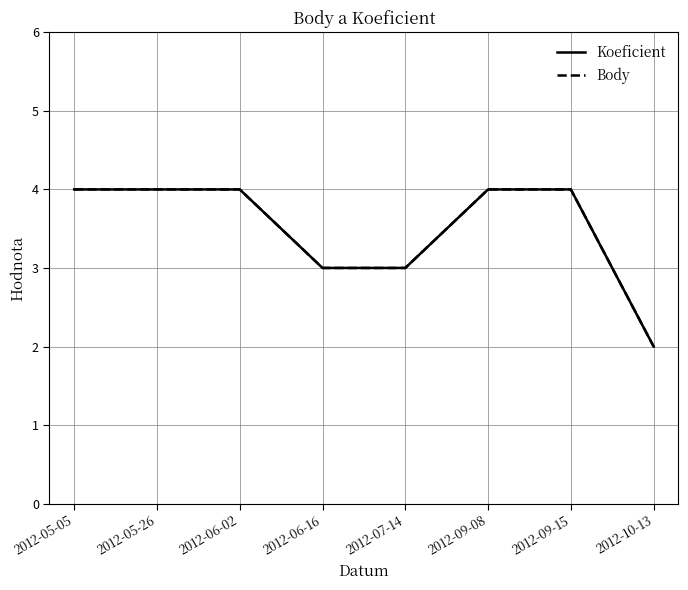

True or false: Body and Koeficient cross at least once.

False